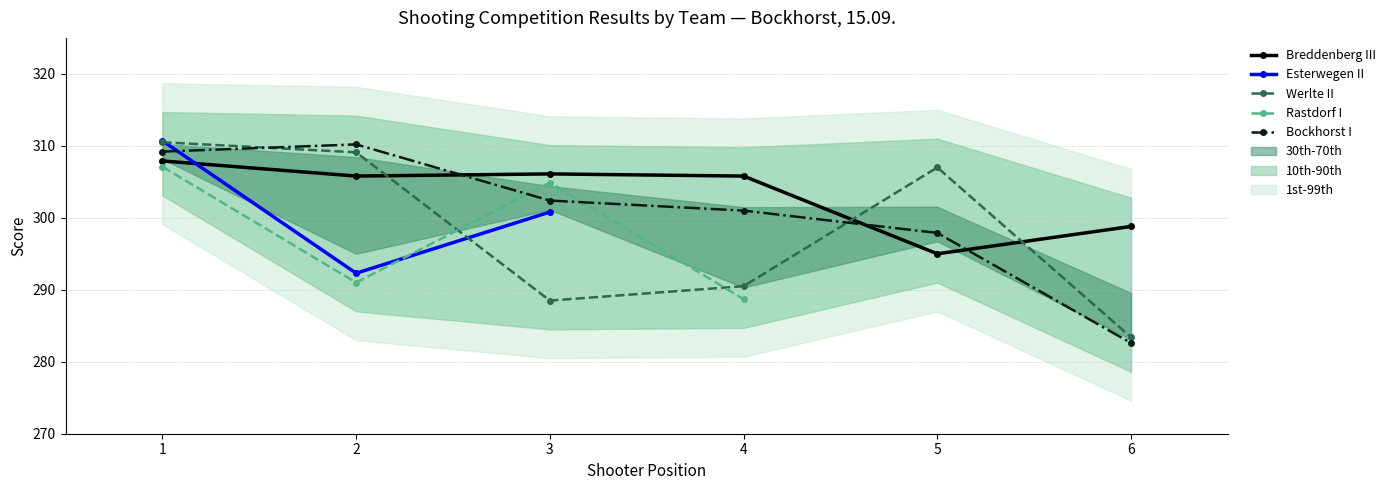

What is the difference between the second highest and second lowest values in the Werlte II series?

20.6